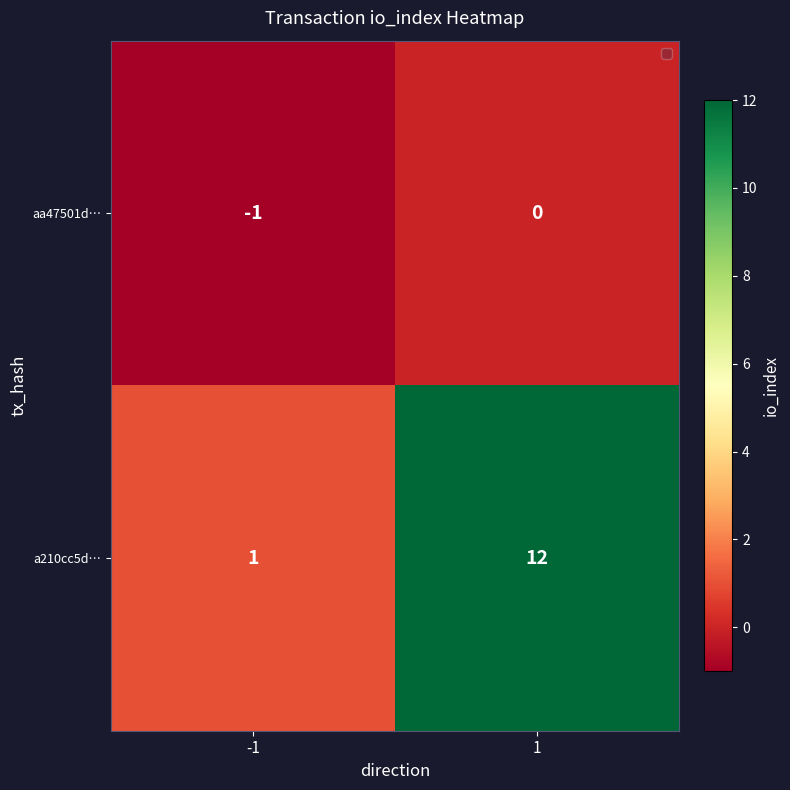

Reading right to left, what are all the values shown in this chart?

aa47501d…: 1=0	-1=-1
a210cc5d…: 1=12	-1=1